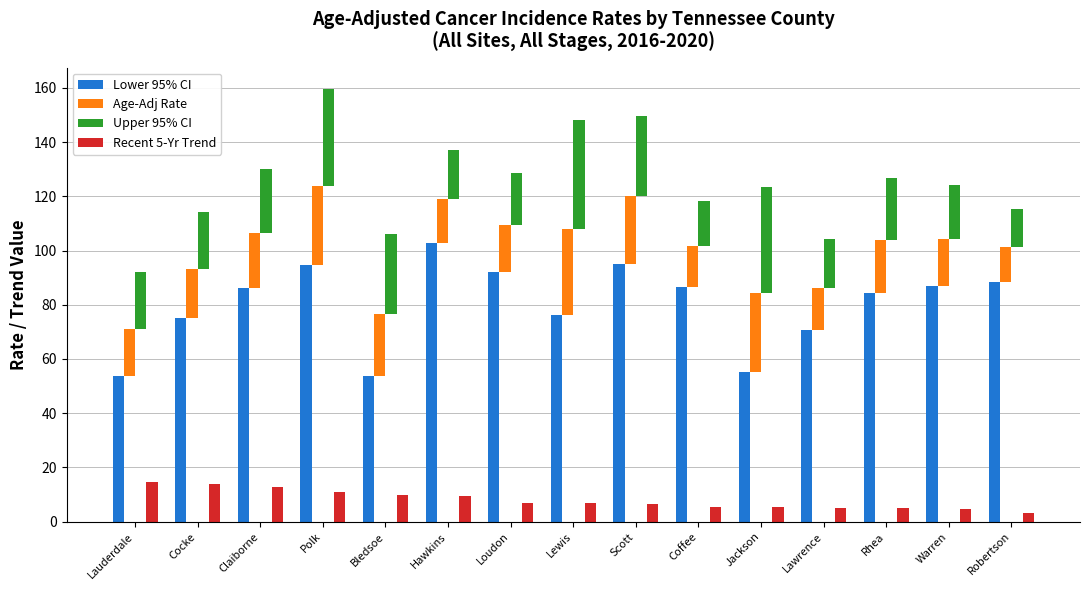

True or false: Lower 95% CI has a value of 86.6 at Coffee.

True